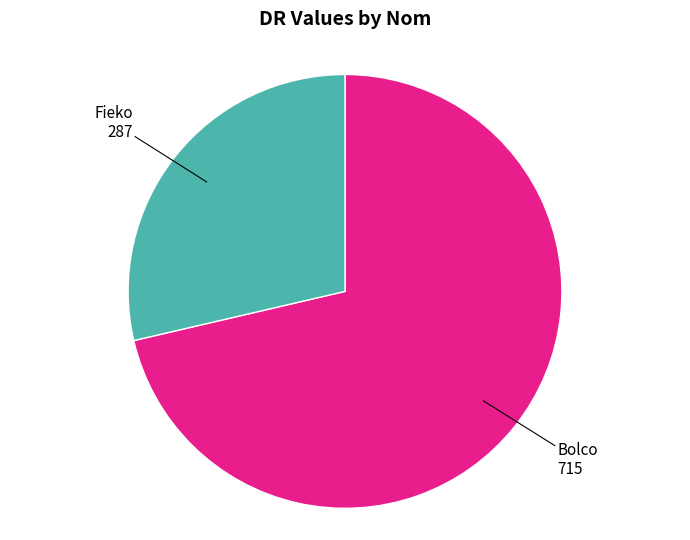

Does any single category account for the majority?

Yes